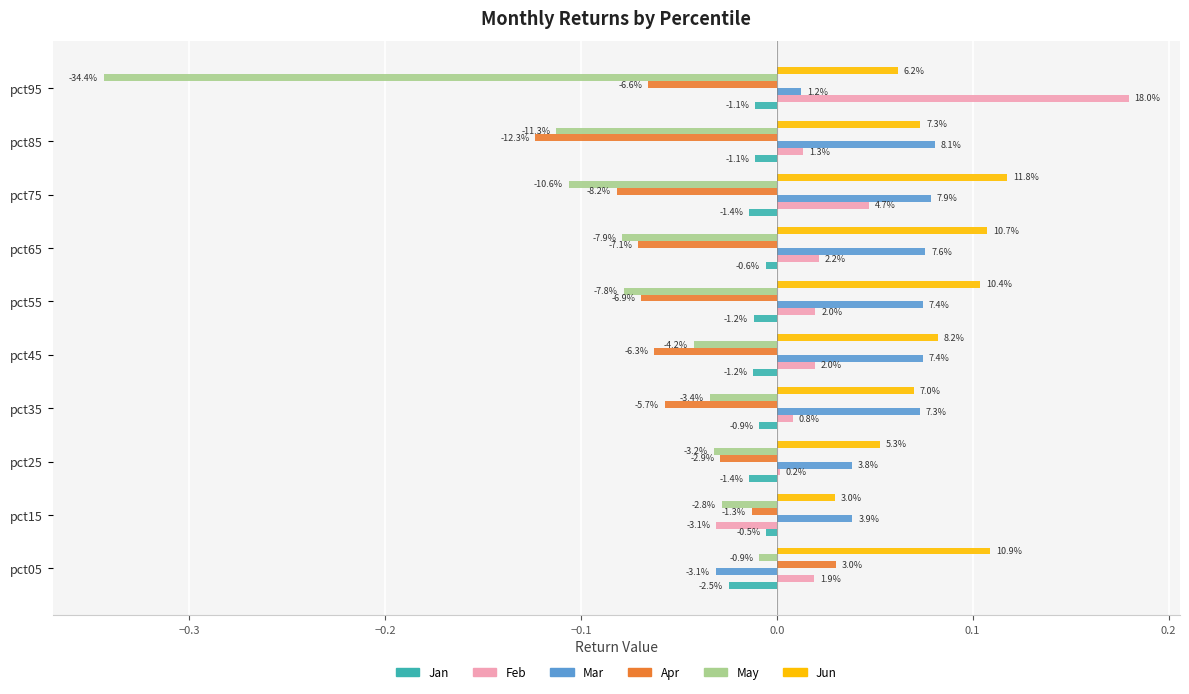

What are all the series names shown in the legend?

Jan, Feb, Mar, Apr, May, Jun